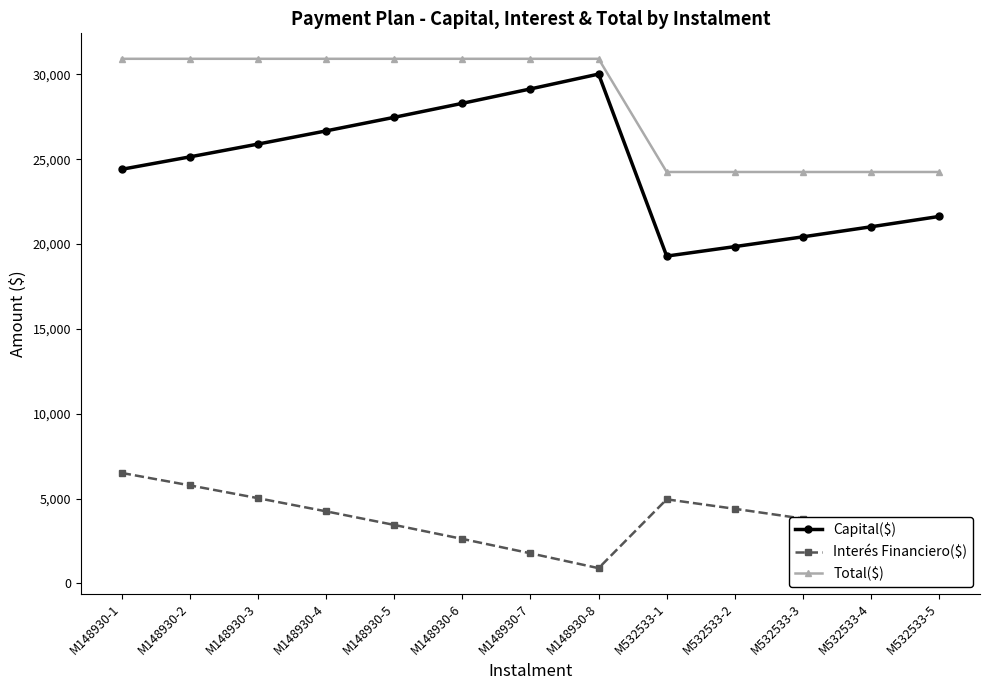

How many values in the Interés Financiero($) series exceed 3821?

7